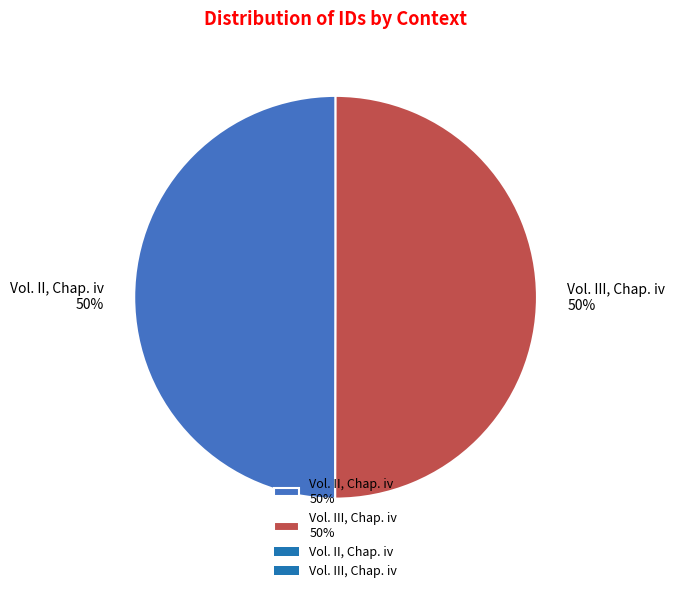

To the nearest percent, what percentage of the pie is Vol. II, Chap. iv 50%?

50%